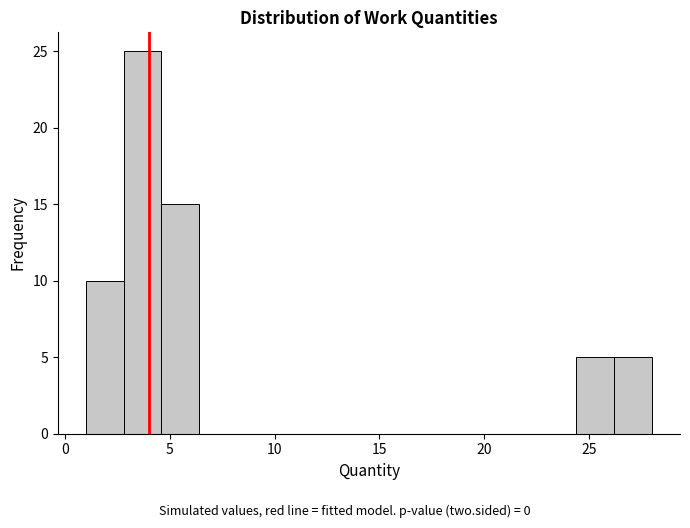

Around what value on the x-axis is the tallest bar? Give the approximate position of its centre, as read against the axis.

3.5